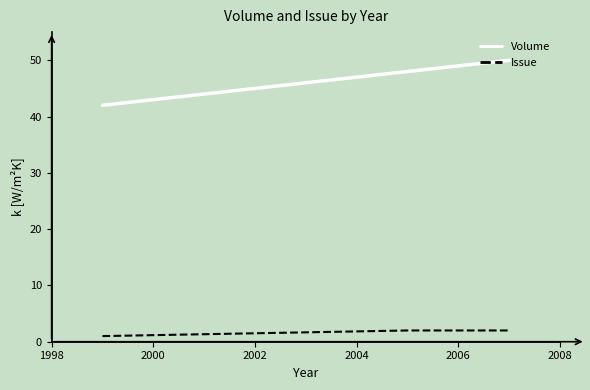

What is the lowest value of the Issue series?

1